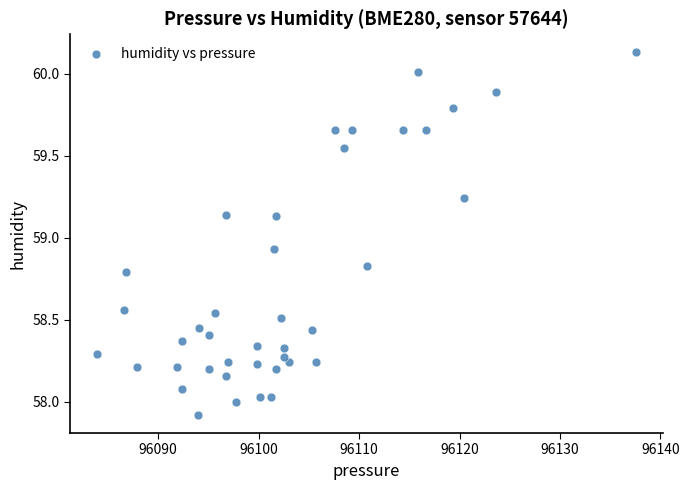

What is the range of X values (max minus min)?

53.7